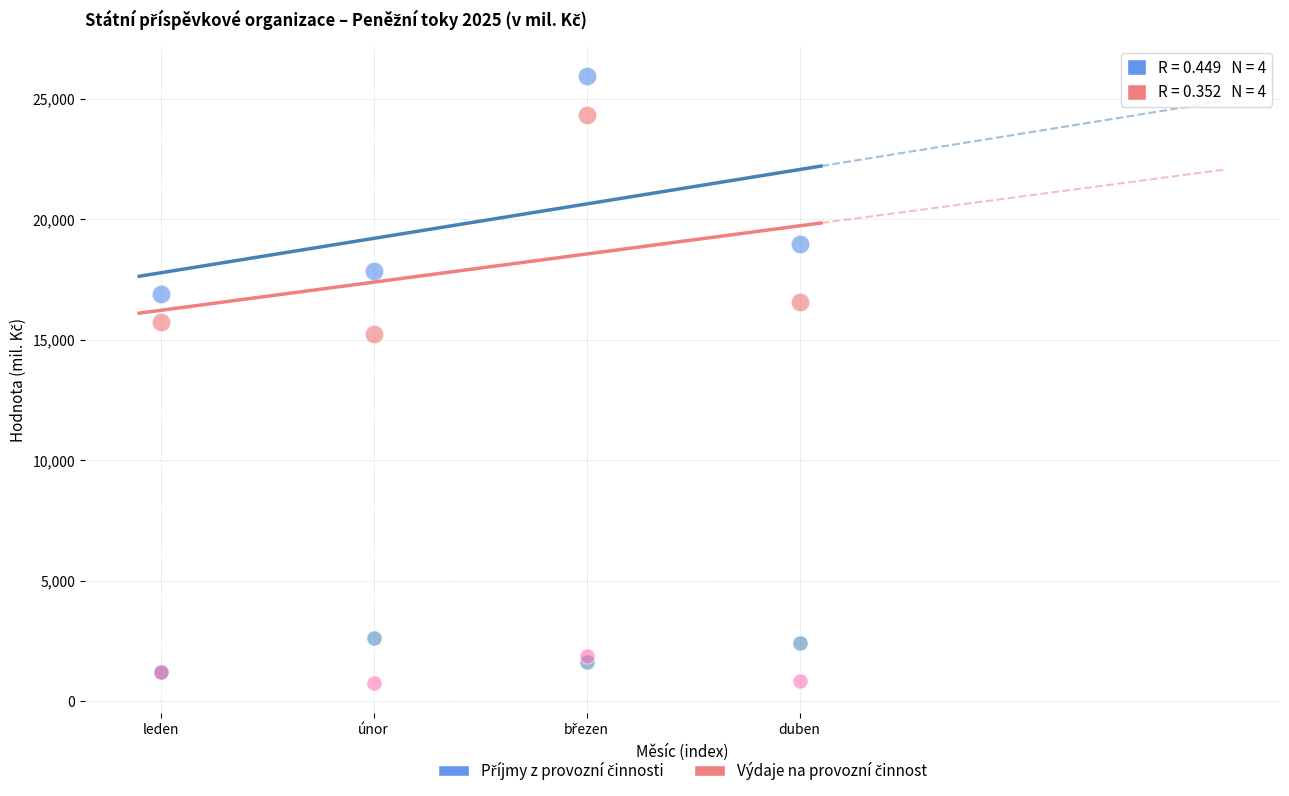

Across all series, what Y value is closest to 13345?

15249.4